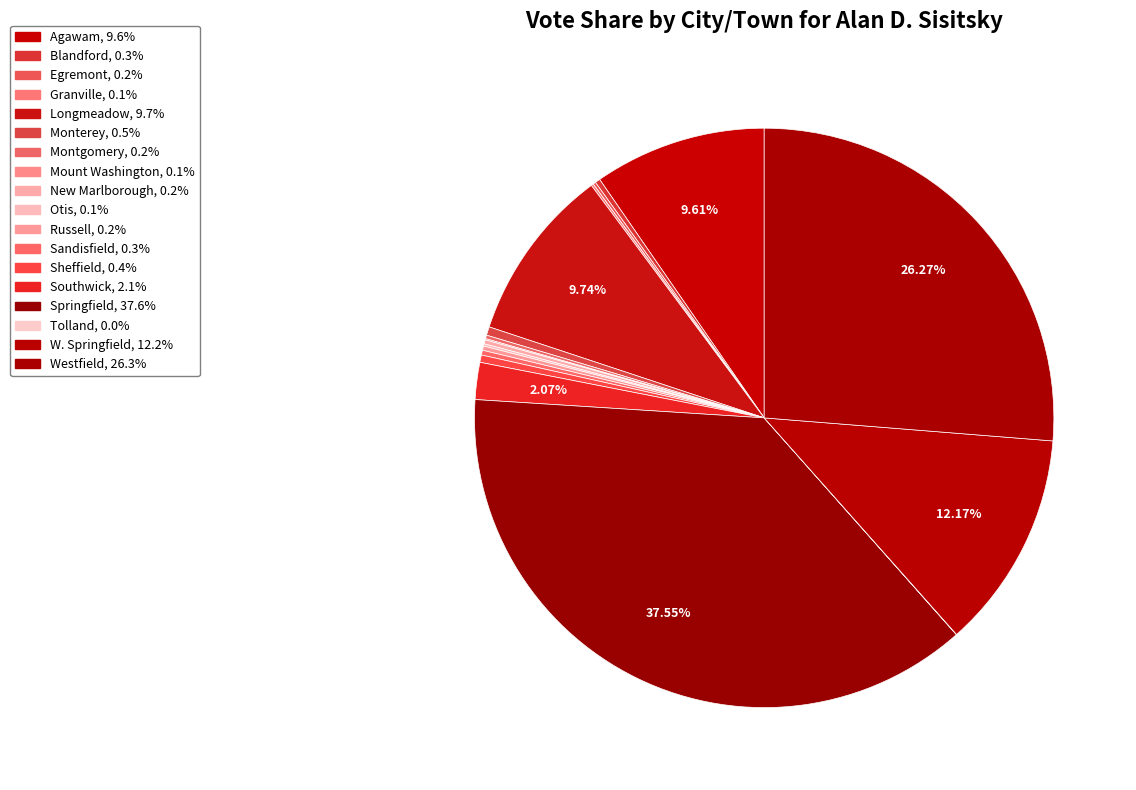

Combined, what portion of the pie is Granville and Russell?

0.4%